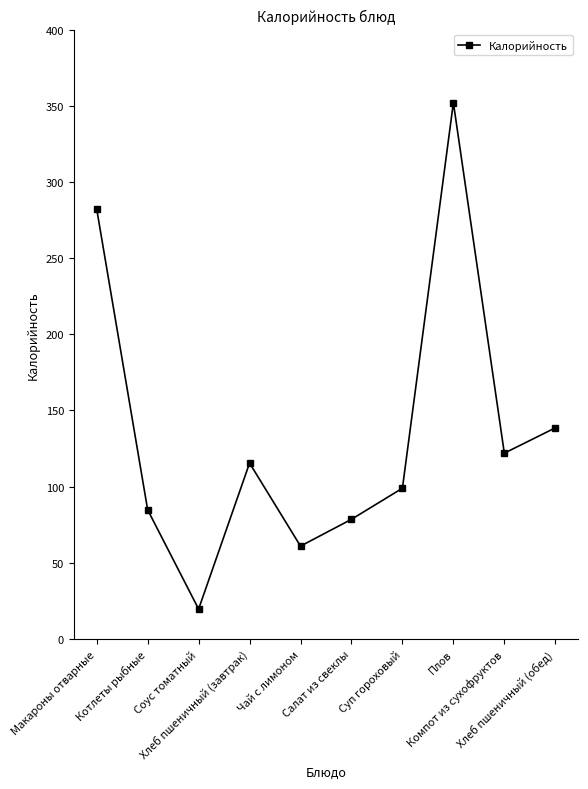

How many values exceed 115?

5